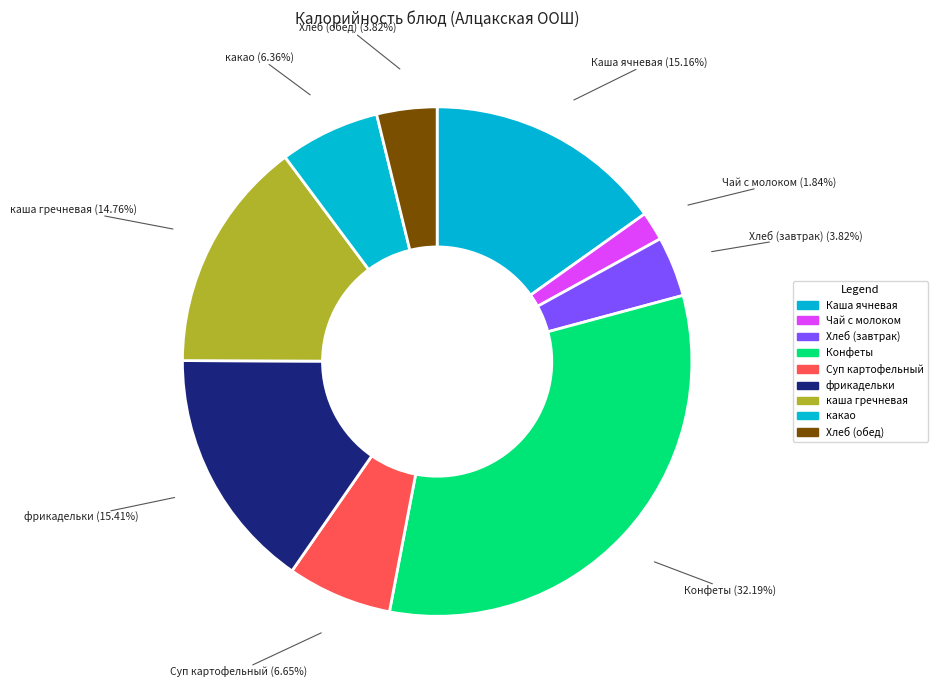

How many segments does this pie chart have?

9